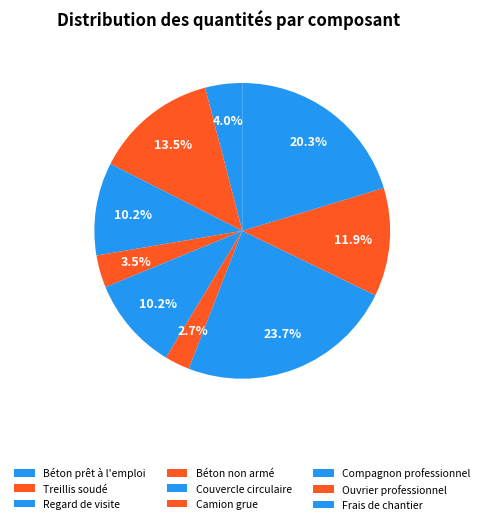

Which has a higher value, Compagnon professionnel or Ouvrier professionnel?

Compagnon professionnel